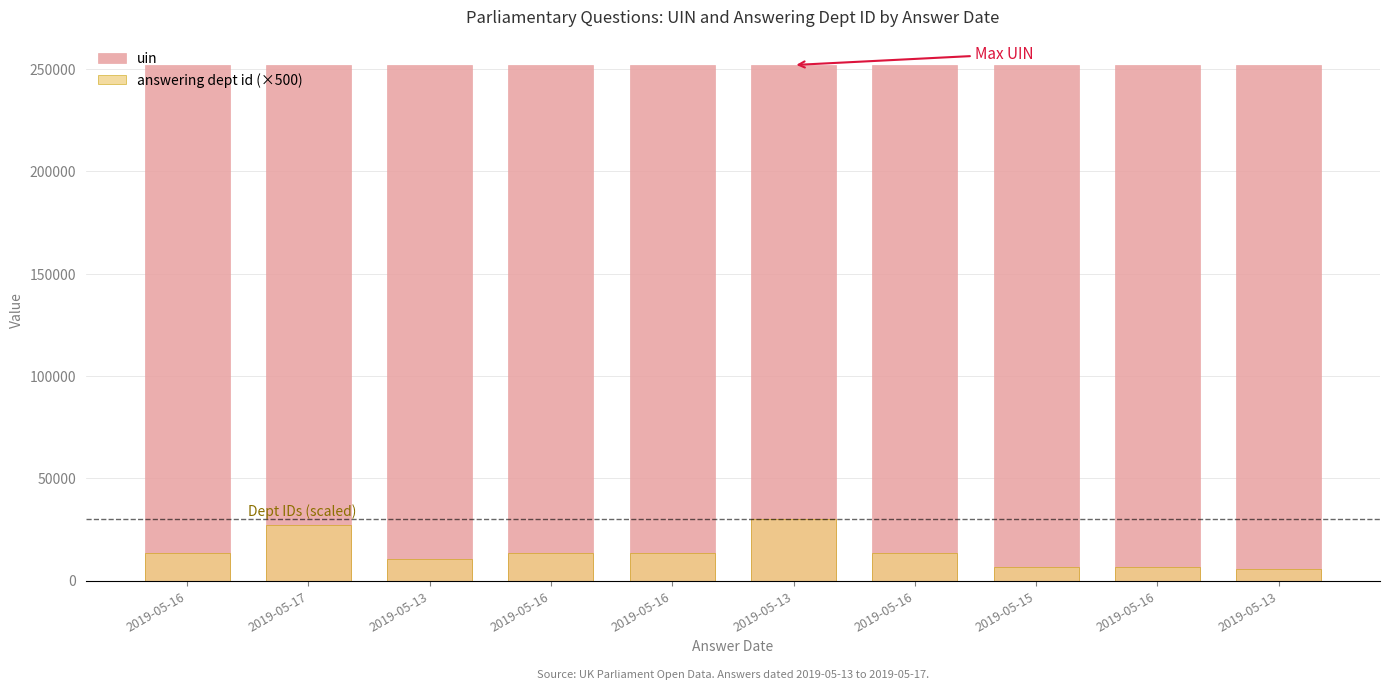

Between 2019-05-16 and 2019-05-13, which is larger?

2019-05-13